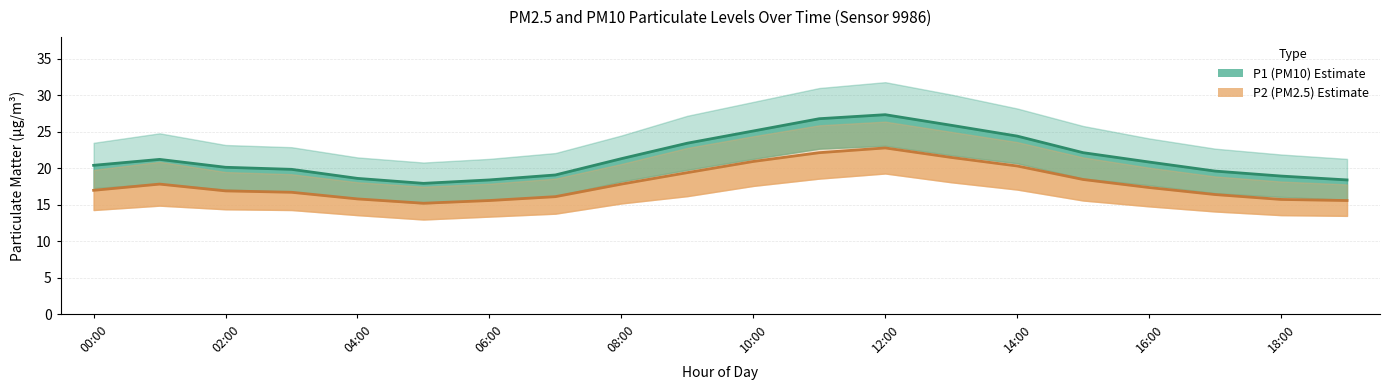

True or false: P2_lower and P2 cross at least once.

False